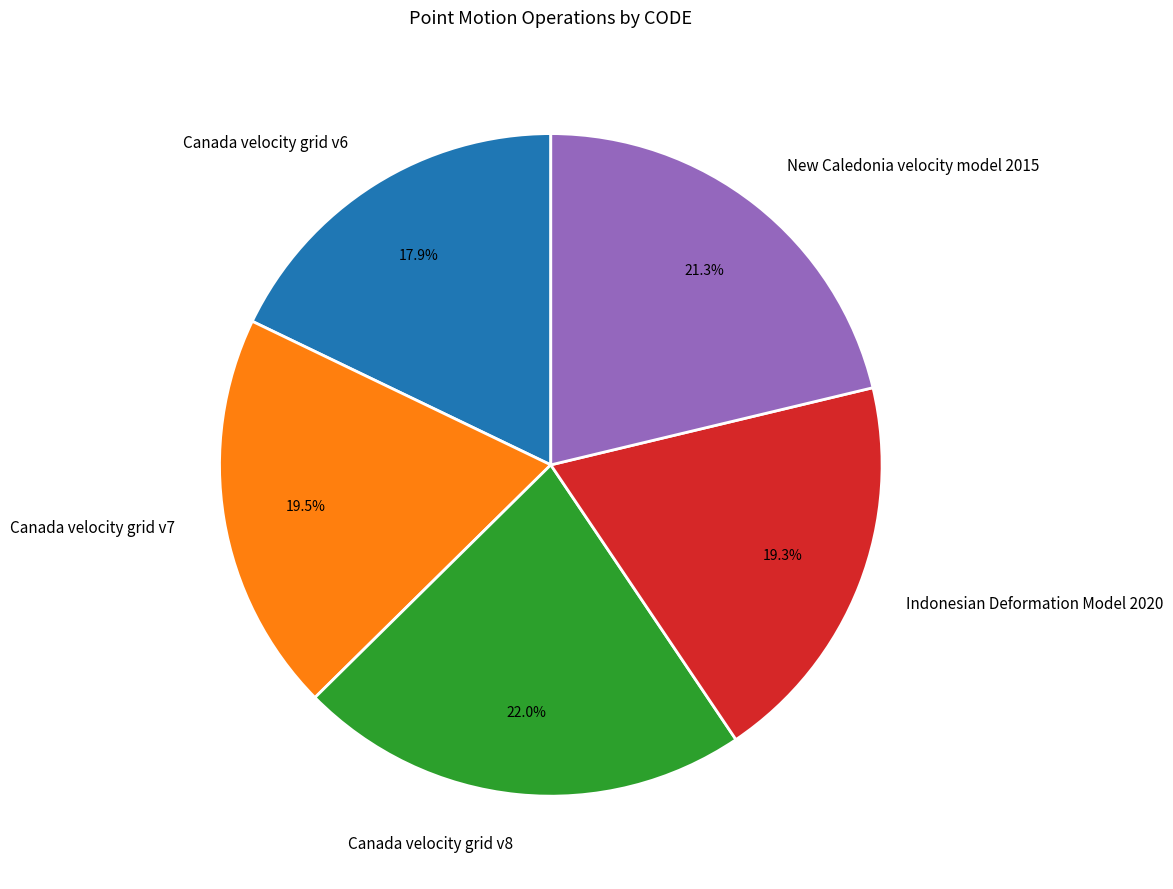

Approximately how many times larger is the value at Canada velocity grid v7 compared to New Caledonia velocity model 2015?

0.9